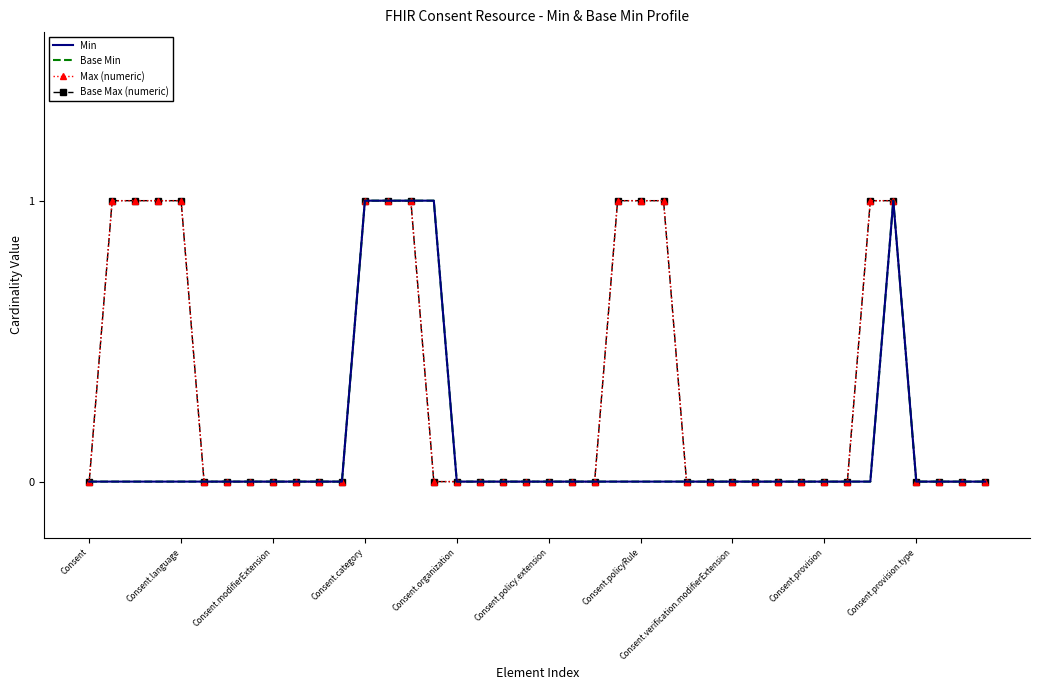

What is the maximum value for Base Min?

1